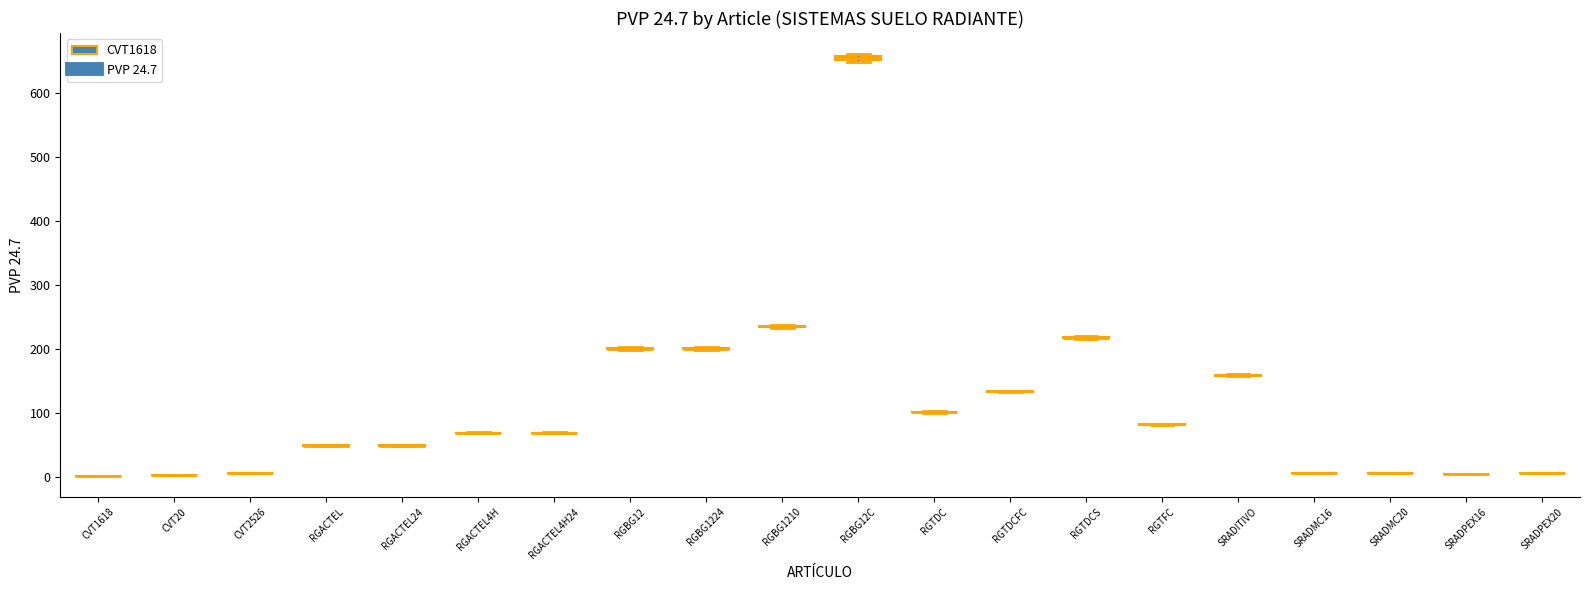

What is the label of the 20th point from the left?

SRADPEX20